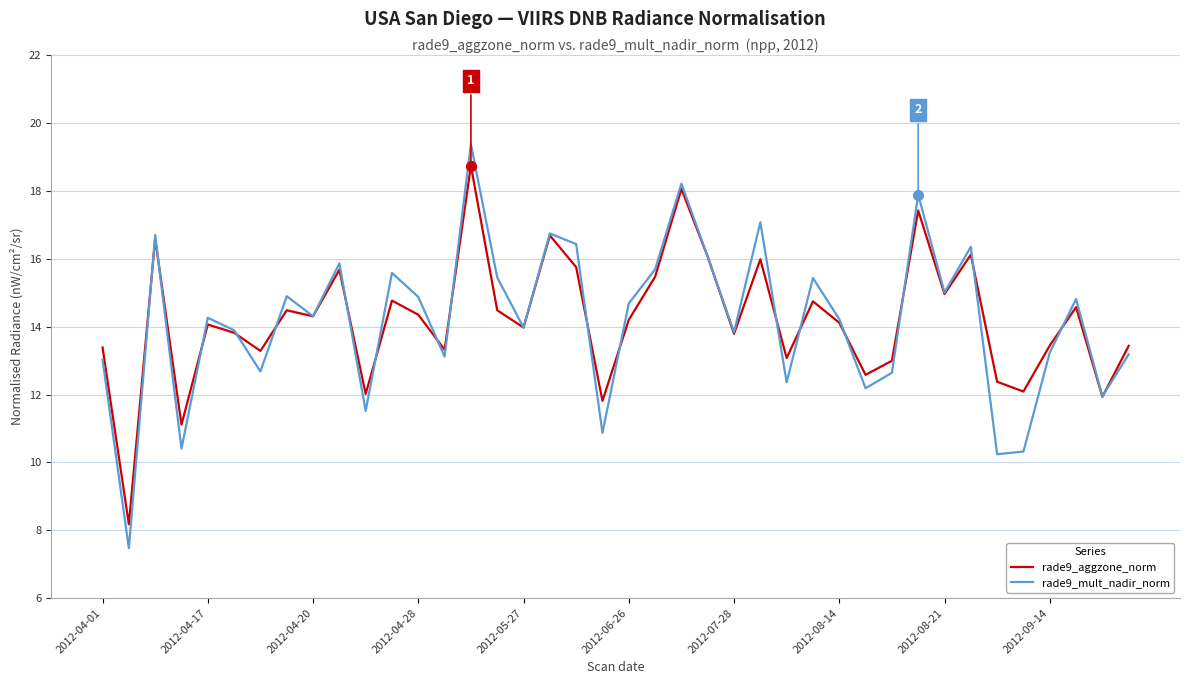

Which series has the widest spread of values?

rade9_mult_nadir_norm